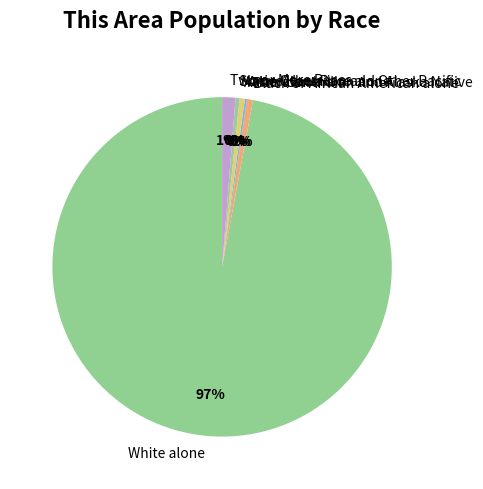

Is it true that Some Other Race alone is 0% of the pie?

True